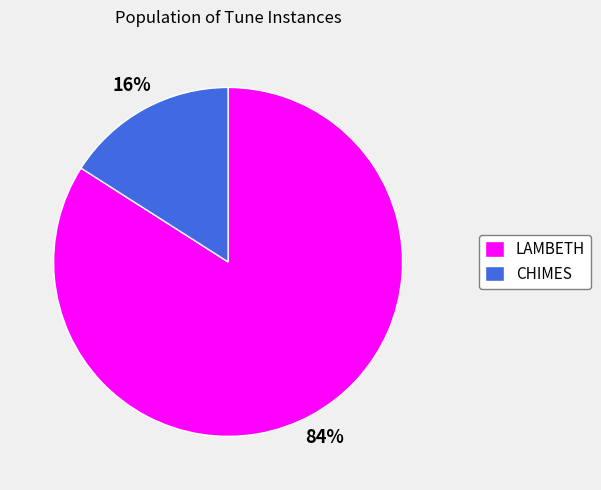

To the nearest percent, what is the combined percentage of LAMBETH and CHIMES?

100%